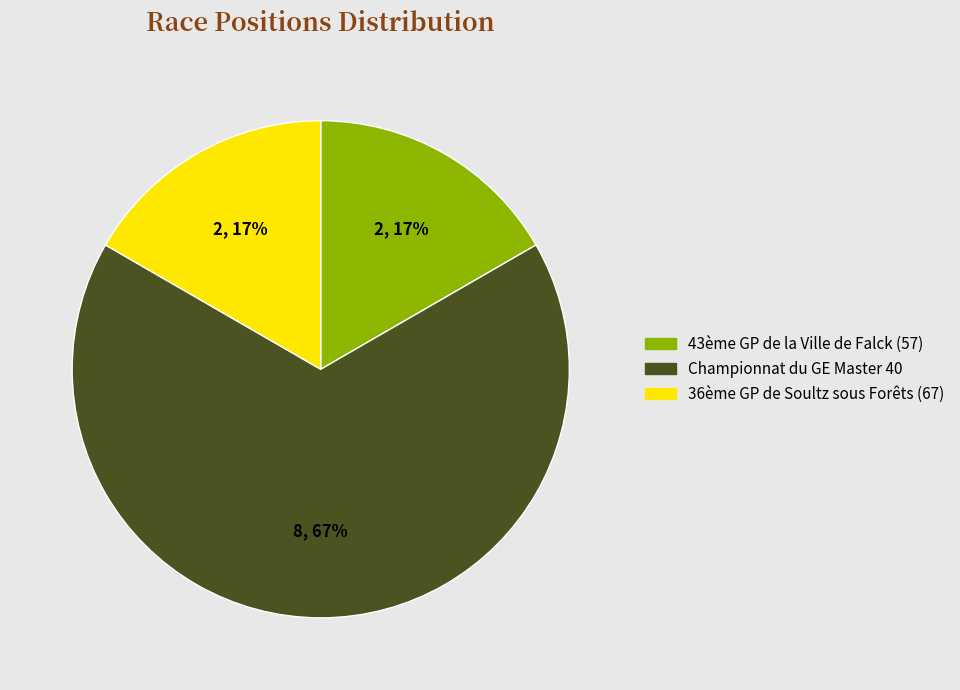

Is it true that 36ème GP de Soultz sous Forêts (67) is 28% of the pie?

False